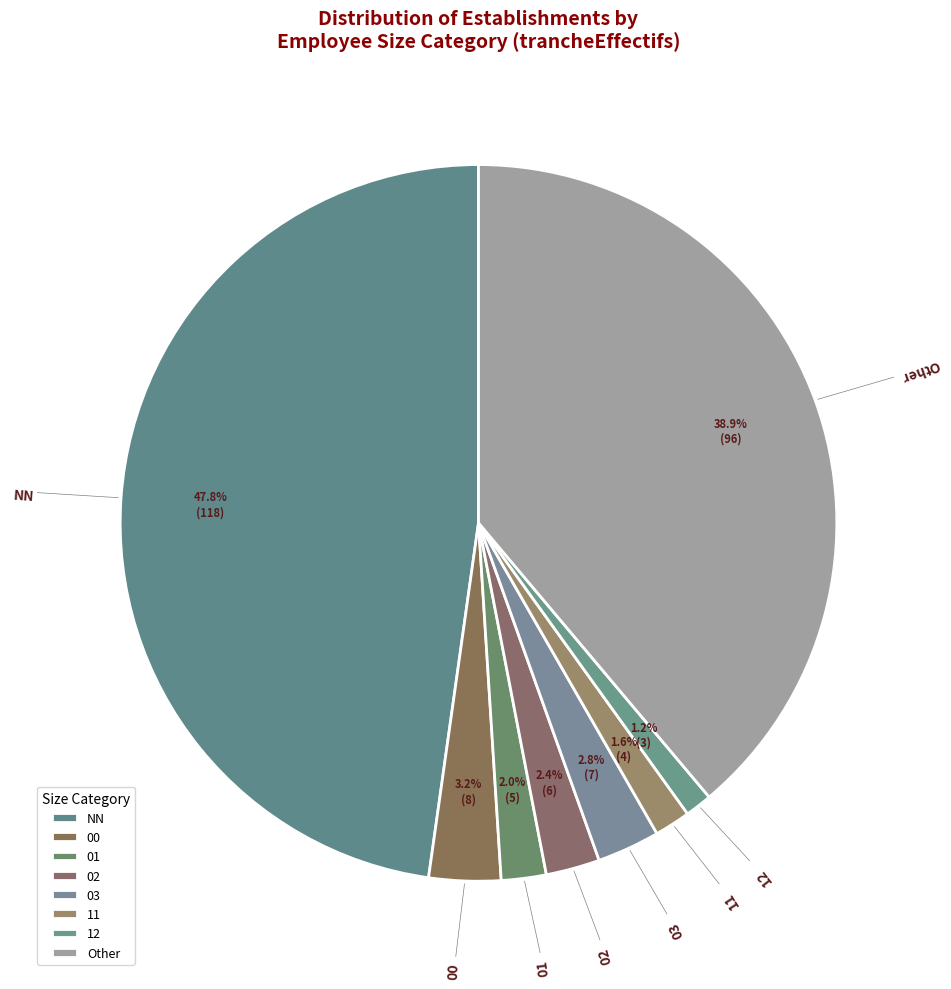

True or false: 03 accounts for 3% of the total.

True